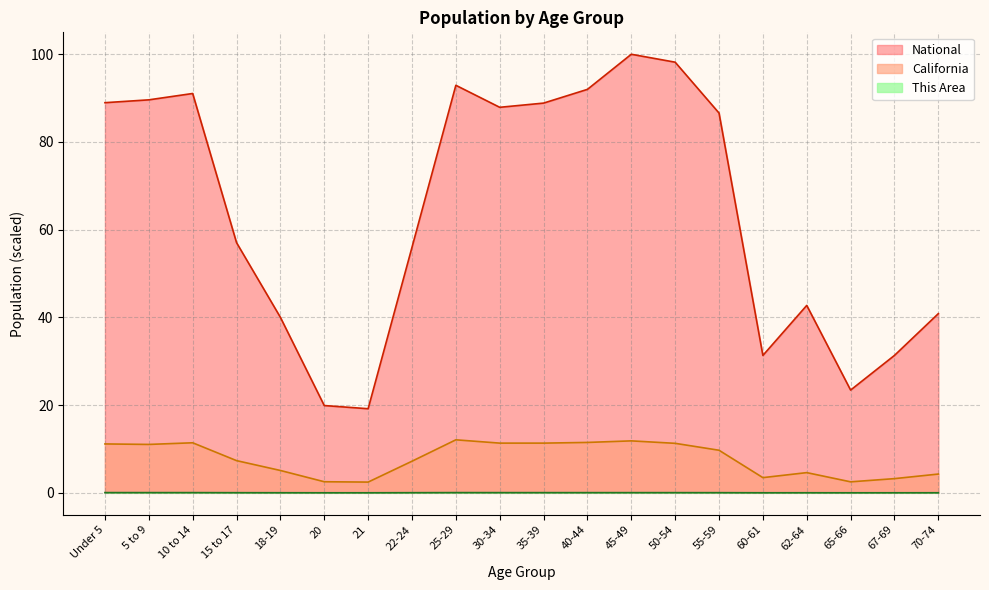

True or false: This Area has more than 1 points higher than both neighbors.

True